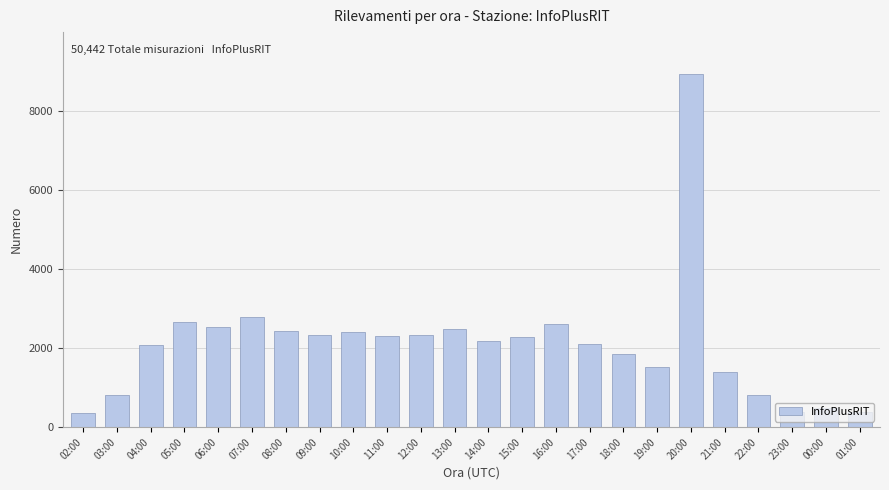

What is the maximum value shown in the chart?

8914